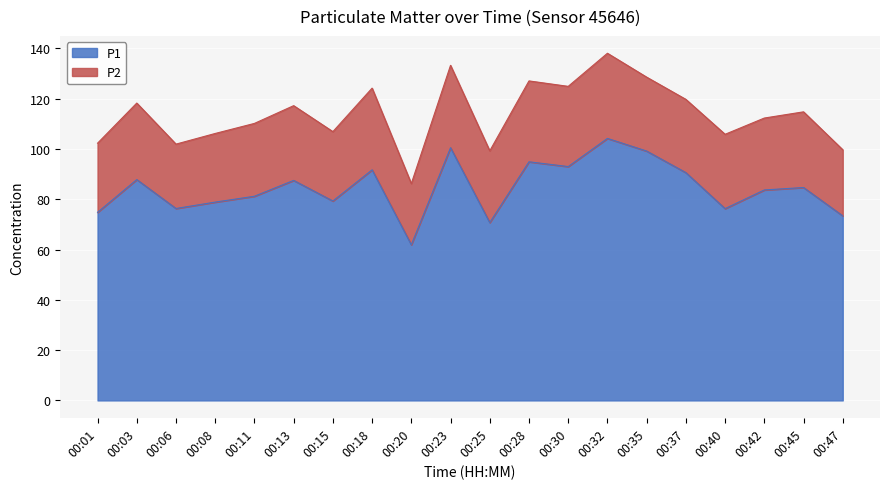

Reading left to right, list all the values displayed in this chart.

74.8	87.8	76.3	78.9	81.2	87.5	79.3	91.7	61.9	100.5	70.7	94.9	93.0	104.2	99.2	90.6	76.3	83.7	84.7	73.4